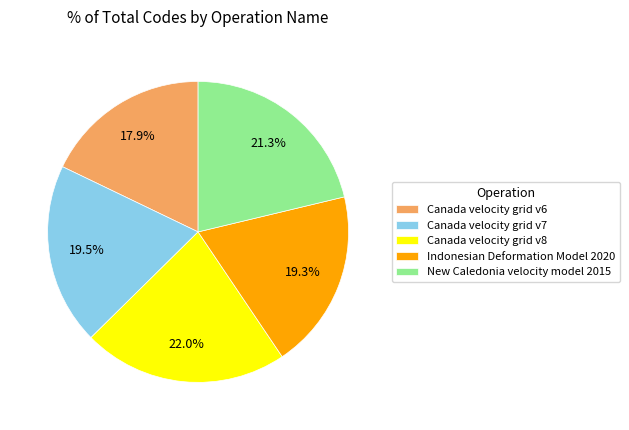

Between Canada velocity grid v8 and New Caledonia velocity model 2015, which is larger?

Canada velocity grid v8